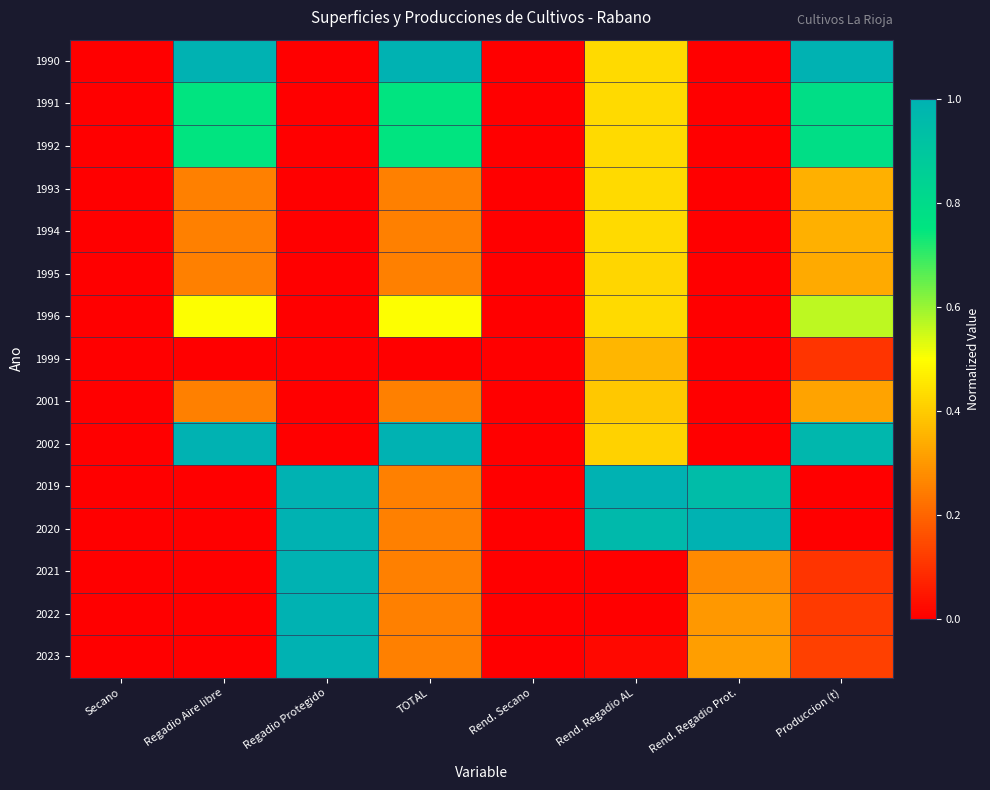

At which category does the chart reach its minimum across all series?

Secano